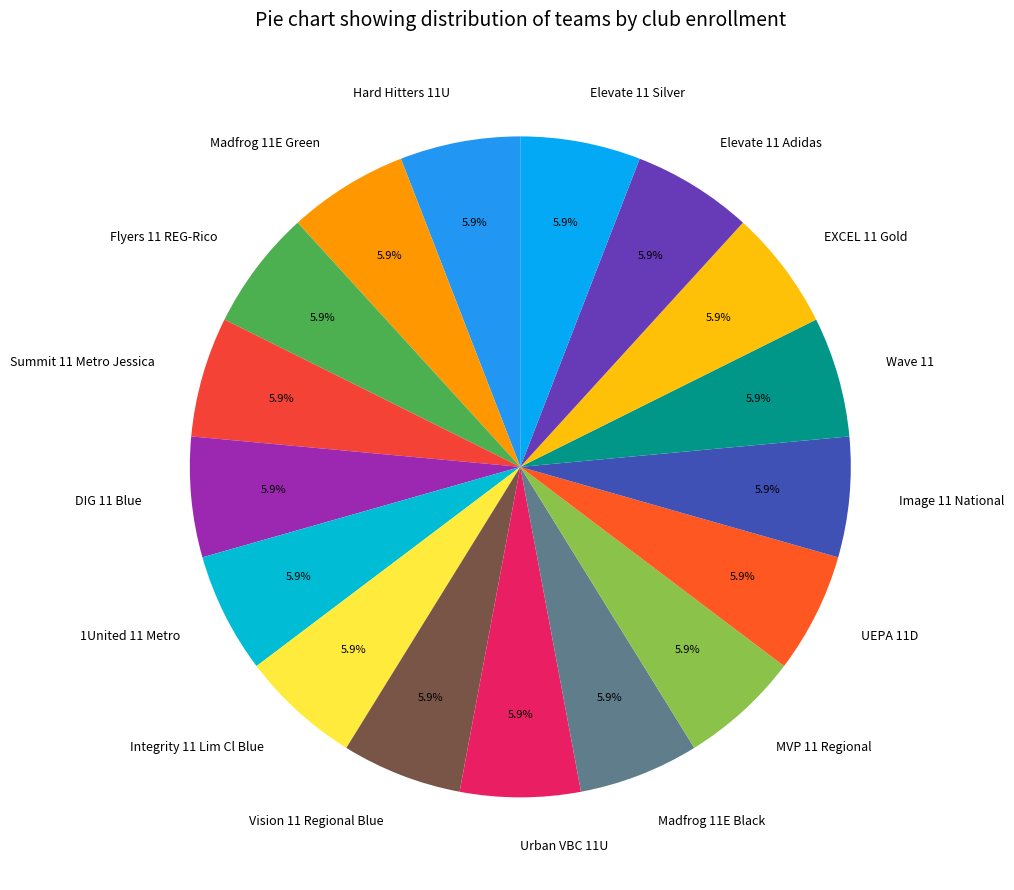

Approximately how many times larger is the value at Urban VBC 11U compared to Elevate 11 Silver?

1.0